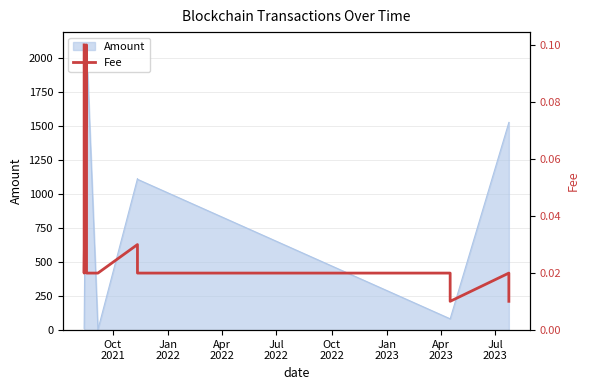

The chart shows a value of 0.0 at Jul
2023. True or false?

False